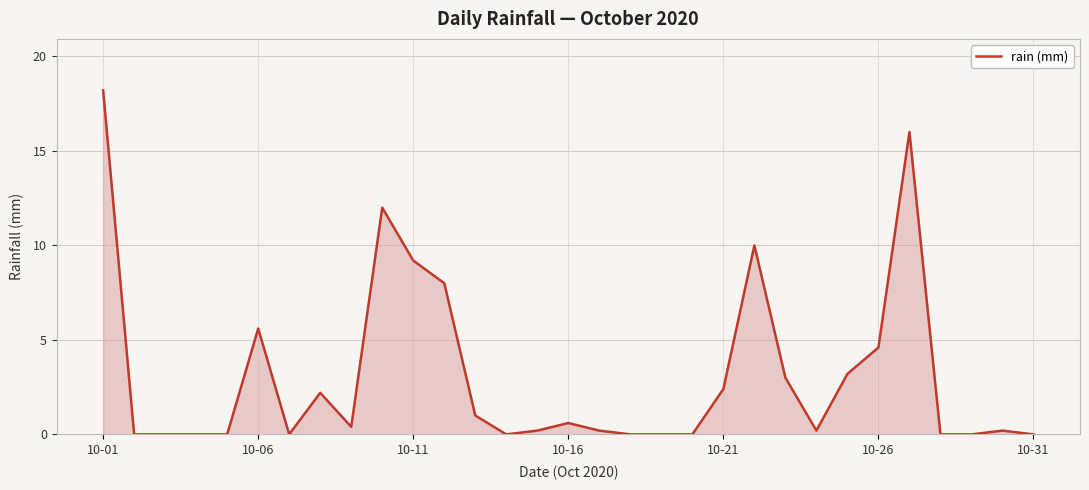

What is the greatest value displayed?

18.2